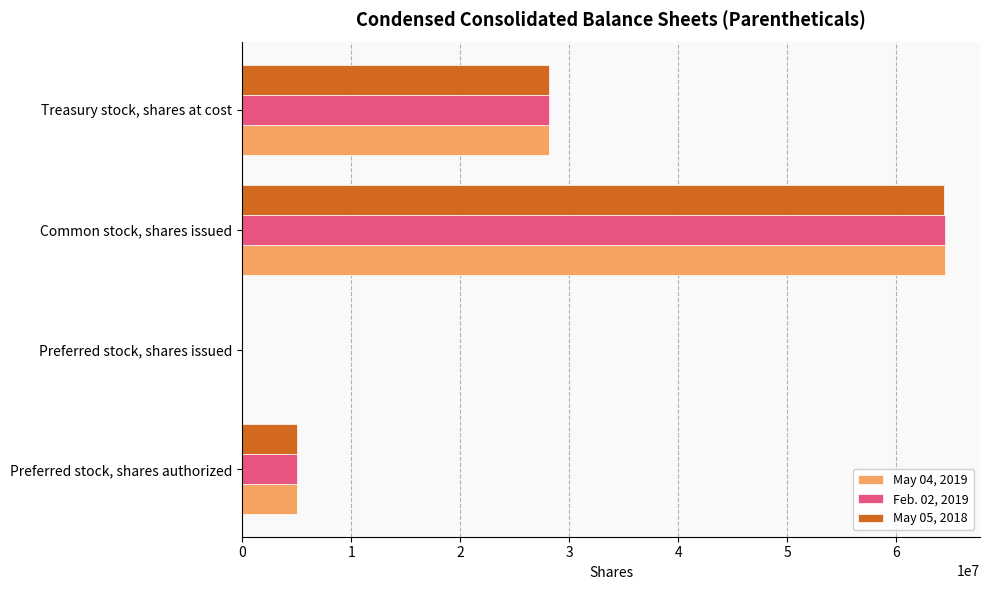

The May 04, 2019 series shows 28177832 at Treasury stock, shares at cost. True or false?

True